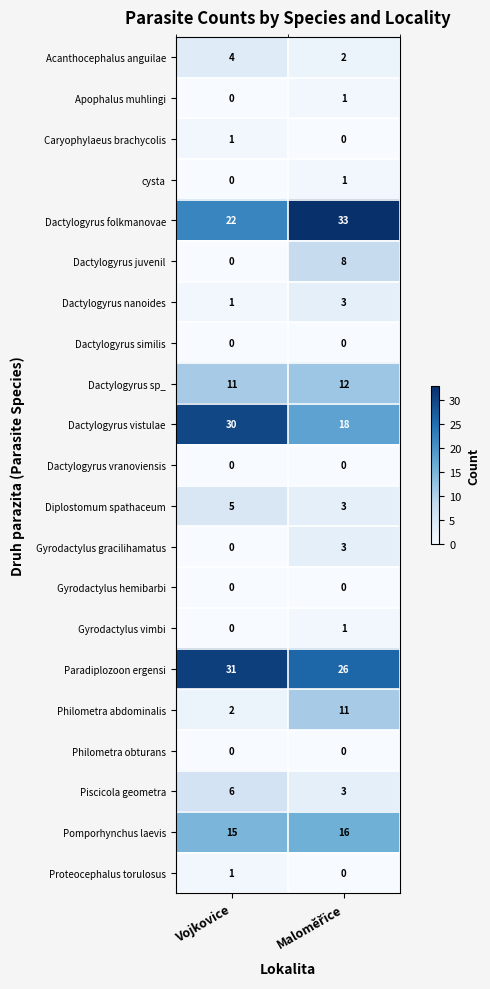

What is the sum of all Paradiplozoon ergensi values?

57